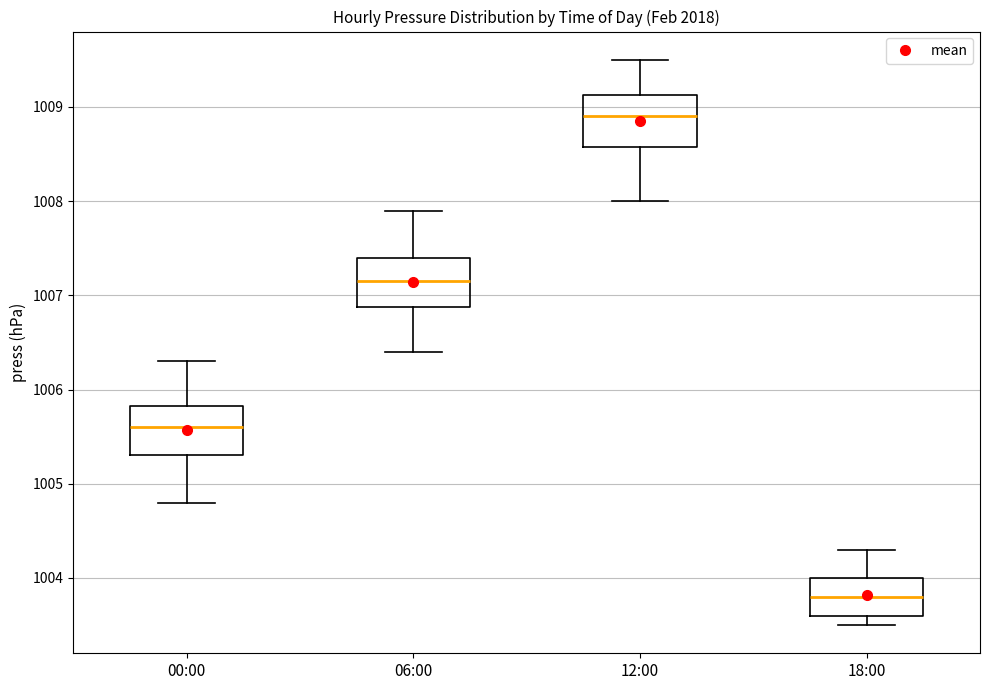

Reading left to right, transcribe this box plot: for each box, give where its median line is, the range the box spans, and where its two whiskers end, as read against the y-axis. The values are not printed on the chart, so give them approximately, as read against the axis.

00:00: median 1005.6, box 1005.3 to 1005.8, whiskers 1004.8 to 1006.3
06:00: median 1007.2, box 1006.9 to 1007.4, whiskers 1006.4 to 1007.9
12:00: median 1008.9, box 1008.6 to 1009.1, whiskers 1008.0 to 1009.5
18:00: median 1003.8, box 1003.6 to 1004.0, whiskers 1003.5 to 1004.3